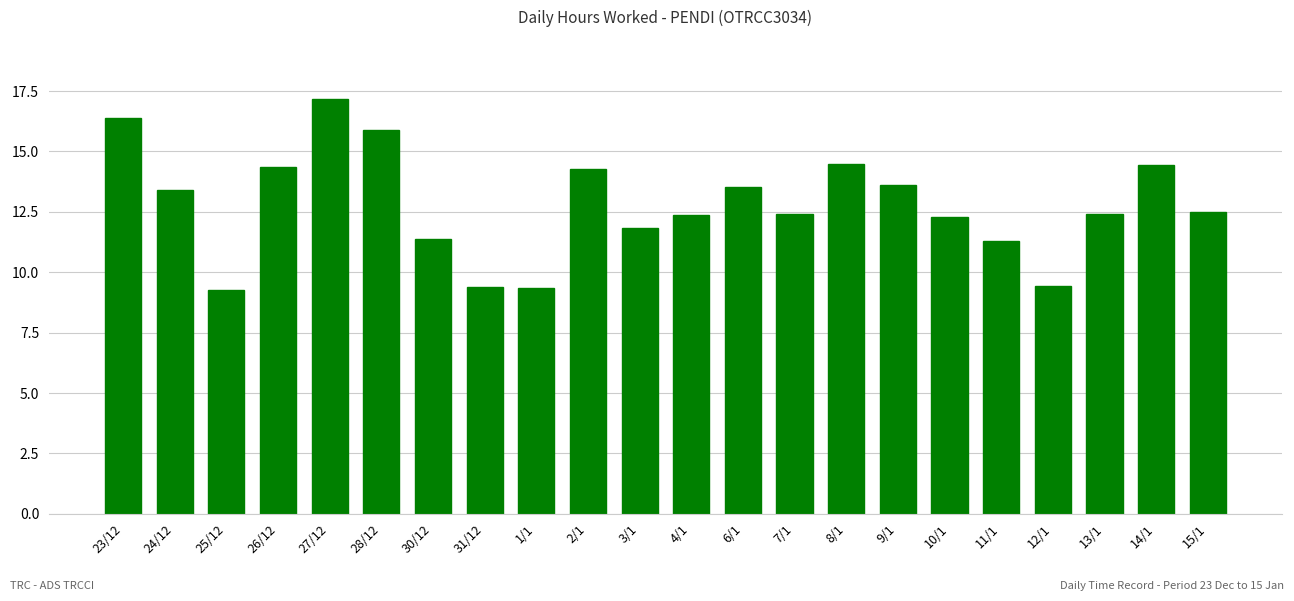

What is the smallest value displayed?

9.3